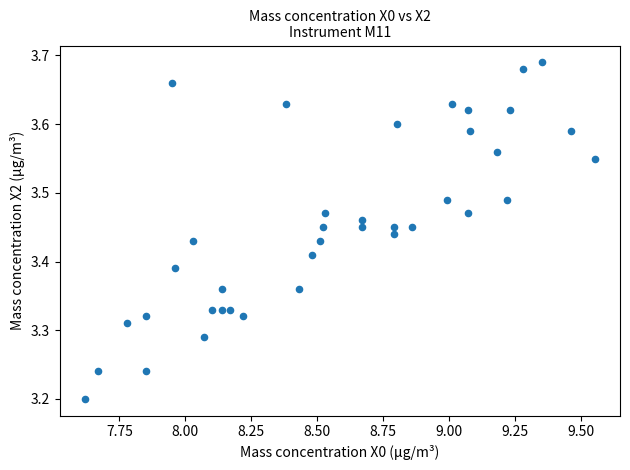

What is the range of X values (max minus min)?

1.9